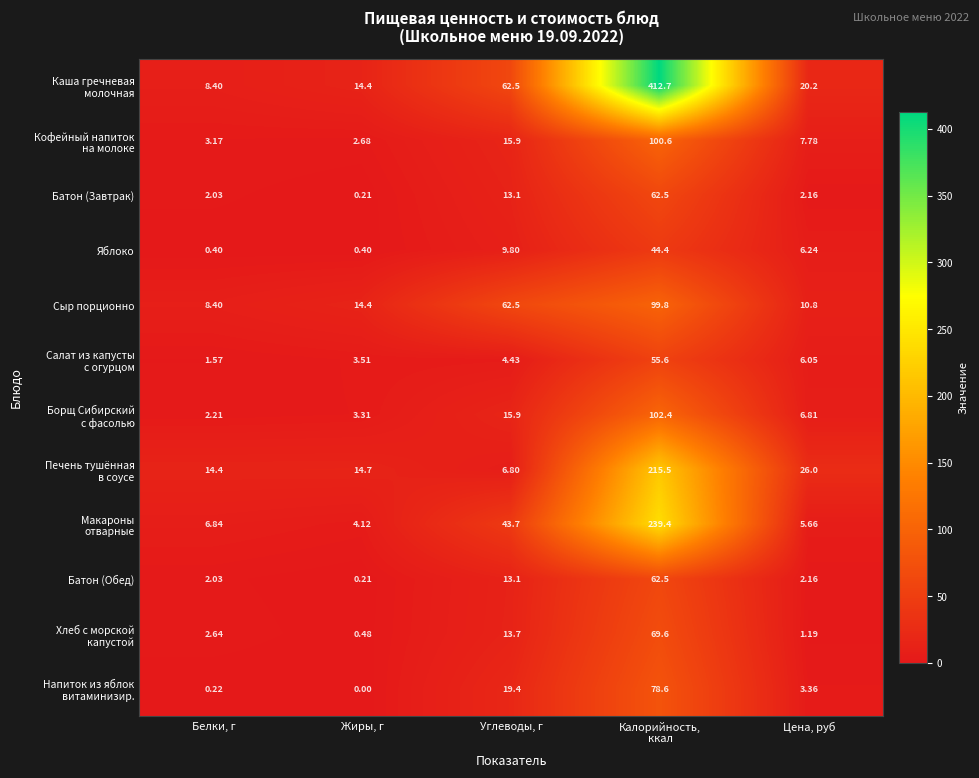

Which category has the lowest value across all series?

Жиры, г